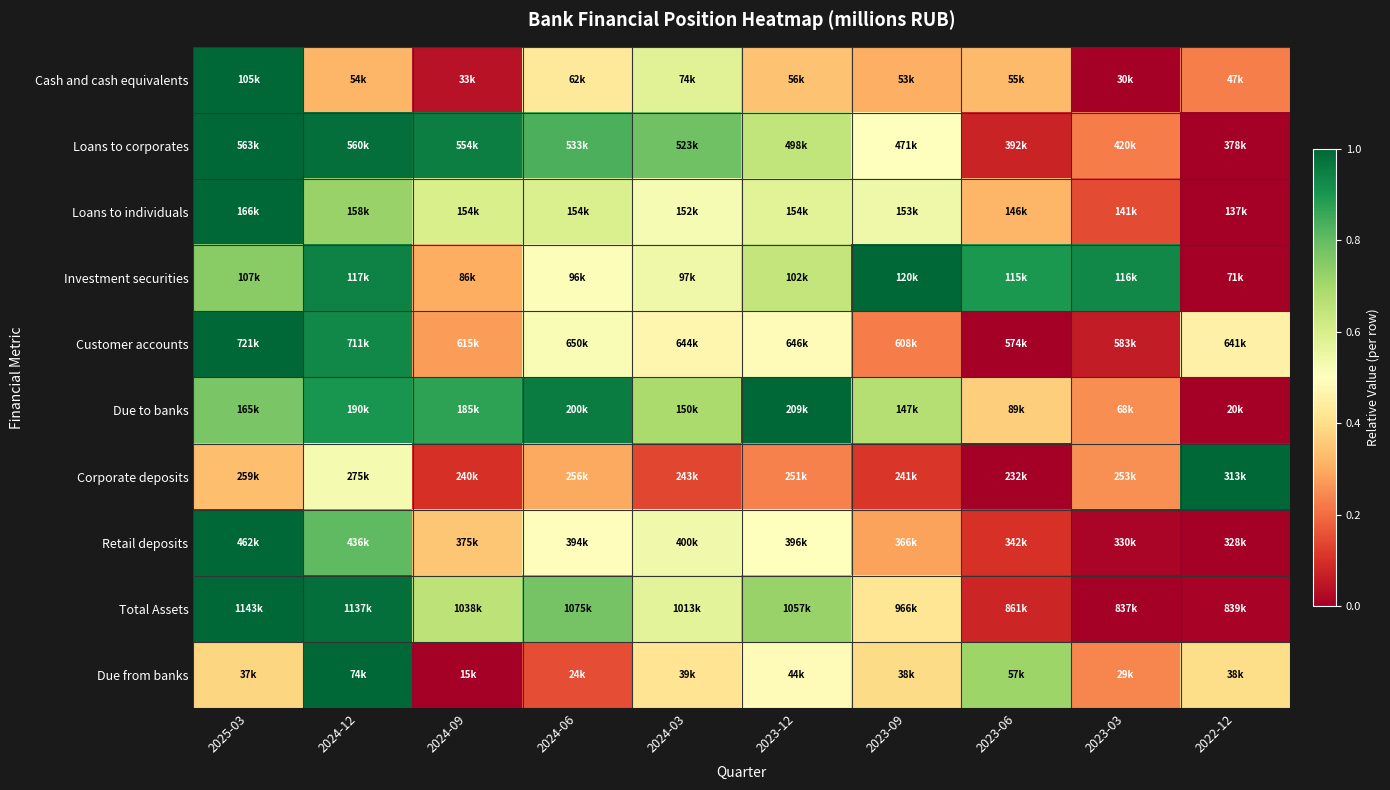

Reading left to right, list all the values displayed in this chart.

Cash and cash equivalents: 2025-03=1.0	2024-12=0.3	2024-09=0.0	2024-06=0.4	2024-03=0.6	2023-12=0.3	2023-09=0.3	2023-06=0.3	2023-03=0.0	2022-12=0.2
Loans to corporates: 2025-03=1.0	2024-12=1.0	2024-09=1.0	2024-06=0.8	2024-03=0.8	2023-12=0.6	2023-09=0.5	2023-06=0.1	2023-03=0.2	2022-12=0.0
Loans to individuals: 2025-03=1.0	2024-12=0.7	2024-09=0.6	2024-06=0.6	2024-03=0.5	2023-12=0.6	2023-09=0.5	2023-06=0.3	2023-03=0.1	2022-12=0.0
Investment securities: 2025-03=0.7	2024-12=0.9	2024-09=0.3	2024-06=0.5	2024-03=0.5	2023-12=0.6	2023-09=1.0	2023-06=0.9	2023-03=0.9	2022-12=0.0
Customer accounts: 2025-03=1.0	2024-12=0.9	2024-09=0.3	2024-06=0.5	2024-03=0.5	2023-12=0.5	2023-09=0.2	2023-06=0.0	2023-03=0.1	2022-12=0.5
Due to banks: 2025-03=0.8	2024-12=0.9	2024-09=0.9	2024-06=1.0	2024-03=0.7	2023-12=1.0	2023-09=0.7	2023-06=0.4	2023-03=0.3	2022-12=0.0
Corporate deposits: 2025-03=0.3	2024-12=0.5	2024-09=0.1	2024-06=0.3	2024-03=0.1	2023-12=0.2	2023-09=0.1	2023-06=0.0	2023-03=0.3	2022-12=1.0
Retail deposits: 2025-03=1.0	2024-12=0.8	2024-09=0.3	2024-06=0.5	2024-03=0.5	2023-12=0.5	2023-09=0.3	2023-06=0.1	2023-03=0.0	2022-12=0.0
Total Assets: 2025-03=1.0	2024-12=1.0	2024-09=0.7	2024-06=0.8	2024-03=0.6	2023-12=0.7	2023-09=0.4	2023-06=0.1	2023-03=0.0	2022-12=0.0
Due from banks: 2025-03=0.4	2024-12=1.0	2024-09=0.0	2024-06=0.2	2024-03=0.4	2023-12=0.5	2023-09=0.4	2023-06=0.7	2023-03=0.2	2022-12=0.4